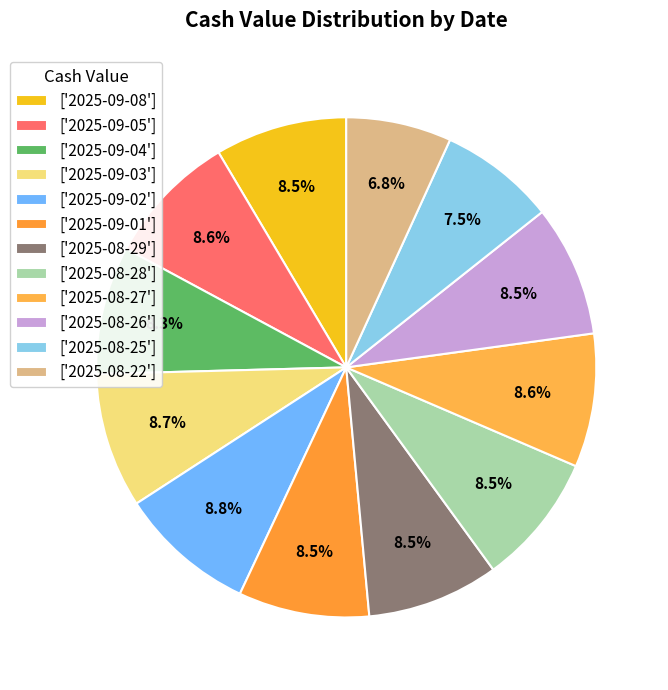

Is there any slice that represents more than half of the pie?

No